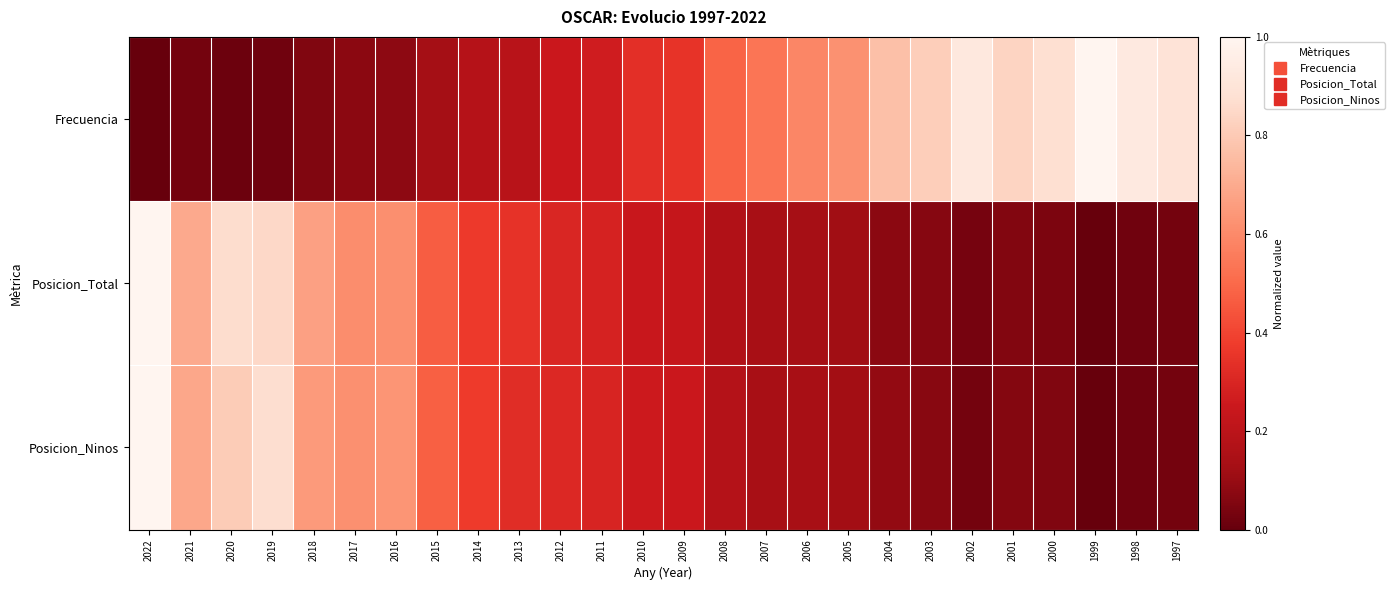

What is the maximum value shown in the chart?

1.0